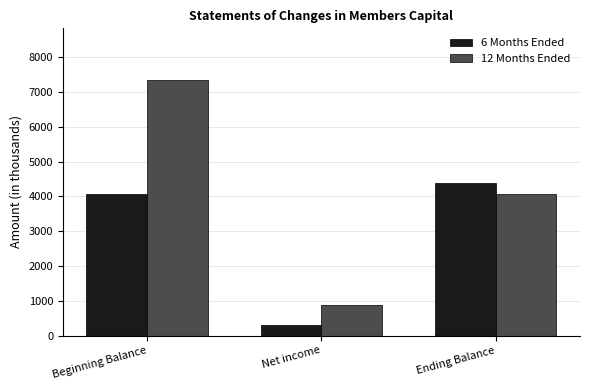

What position from the right is Net income?

2